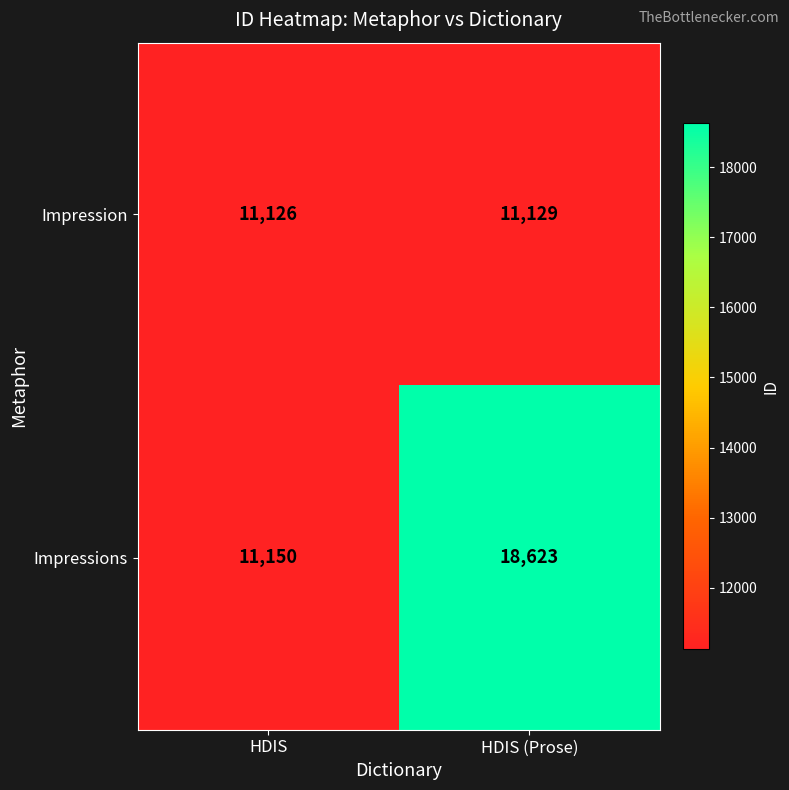

Reading left to right, extract all data points from this chart.

Impression: 11126	11129
Impressions: 11150	18623